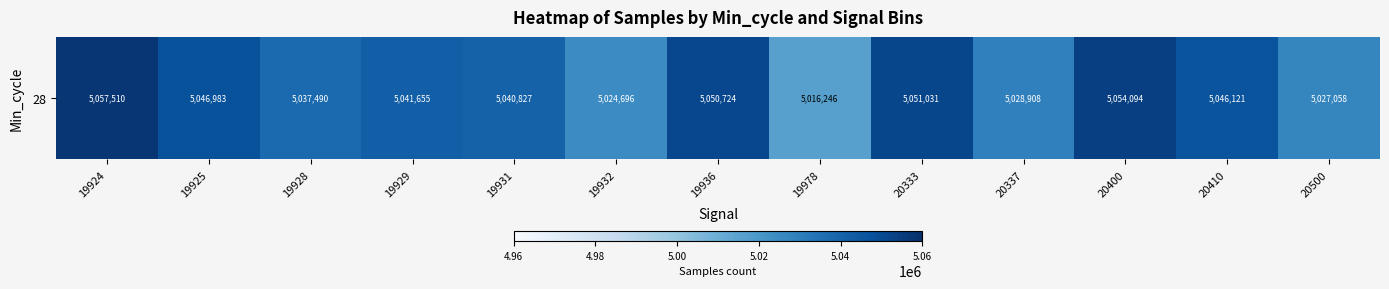

Rank the categories by value from highest to lowest.

19924, 20400, 20333, 19936, 19925, 20410, 19929, 19931, 19928, 20337, 20500, 19932, 19978